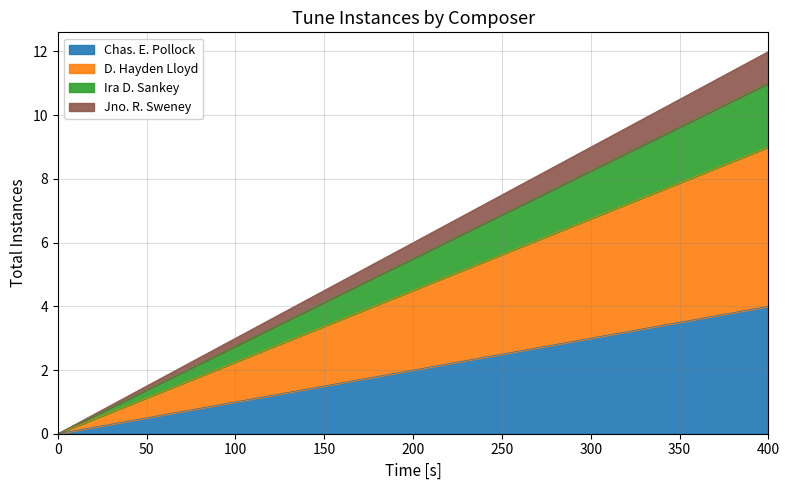

True or false: Chas. E. Pollock has a value of 1.0 at 100.

True